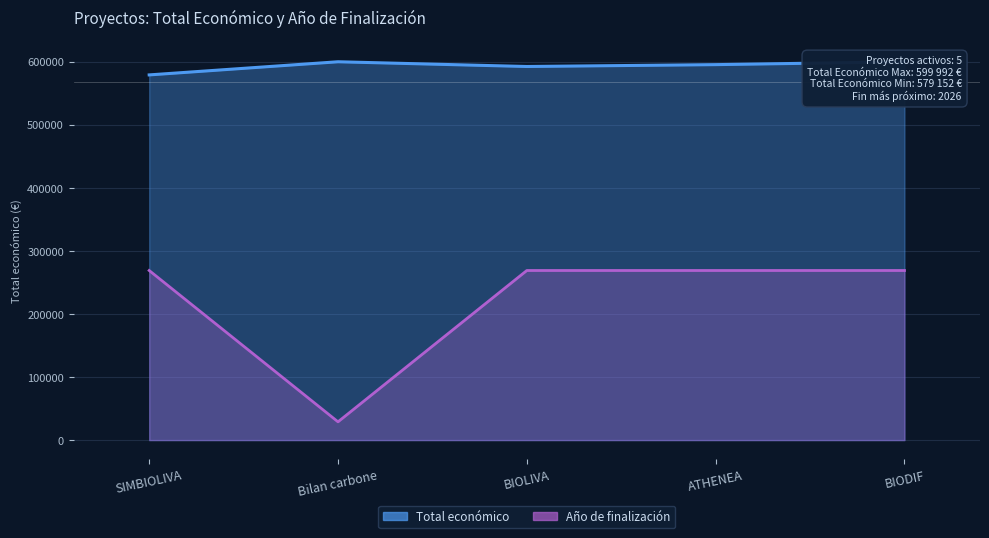

How many lines are shown in the chart?

2